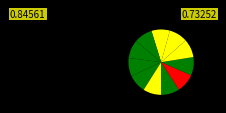

How many slices are in this pie chart?

11